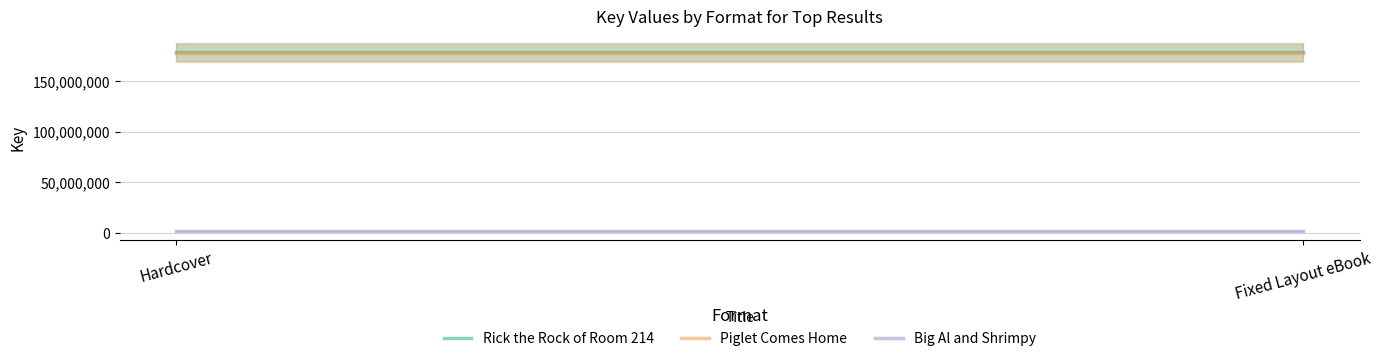

At which label is Piglet Comes Home closest to 177916472?

Hardcover